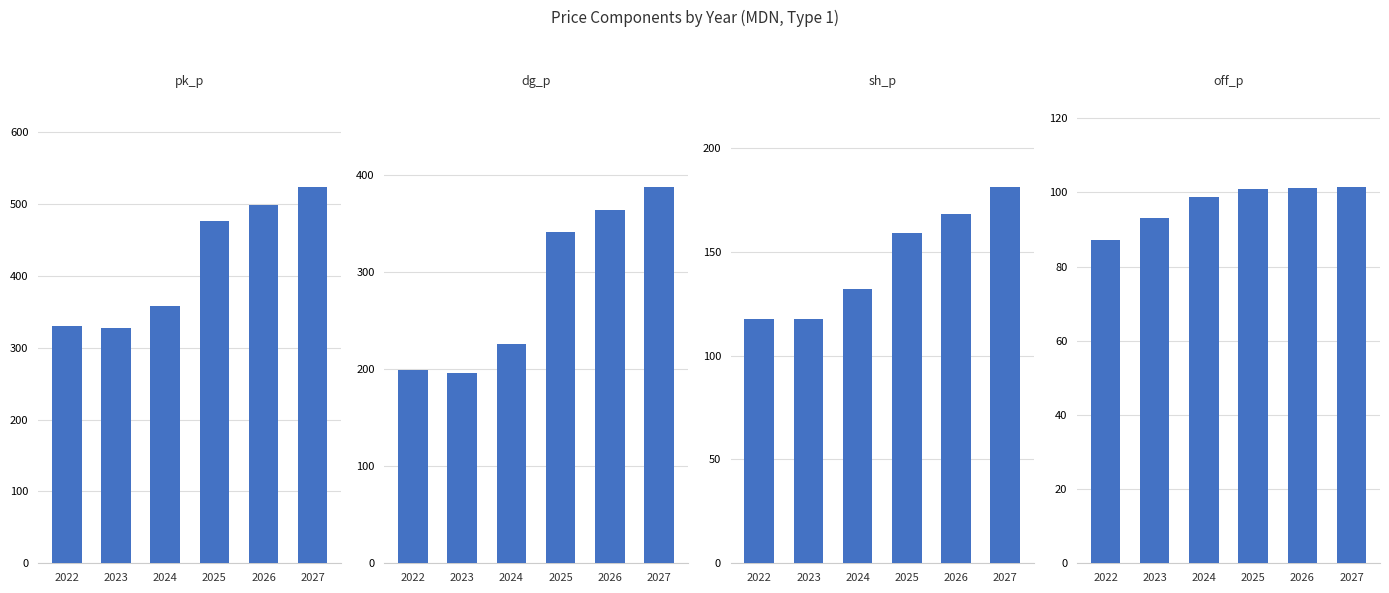

Reading left to right, what are all the values shown in this chart?

pk_p: 2022=330.3	2023=327.9	2024=358.3	2025=476.1	2026=499.2	2027=522.9
dg_p: 2022=198.8	2023=195.6	2024=225.4	2025=341.5	2026=363.9	2027=387.0
sh_p: 2022=117.5	2023=117.5	2024=132.1	2025=159.0	2026=168.3	2027=181.0
off_p: 2022=87.1	2023=93.2	2024=98.8	2025=100.9	2026=101.3	2027=101.3